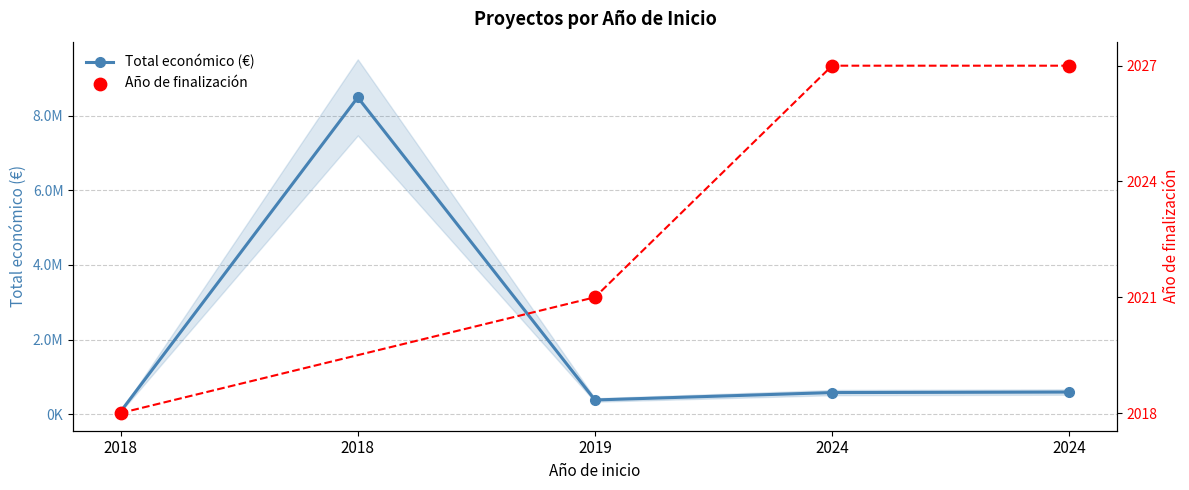

What is the change in value from 2018 to 2024?

-7885788